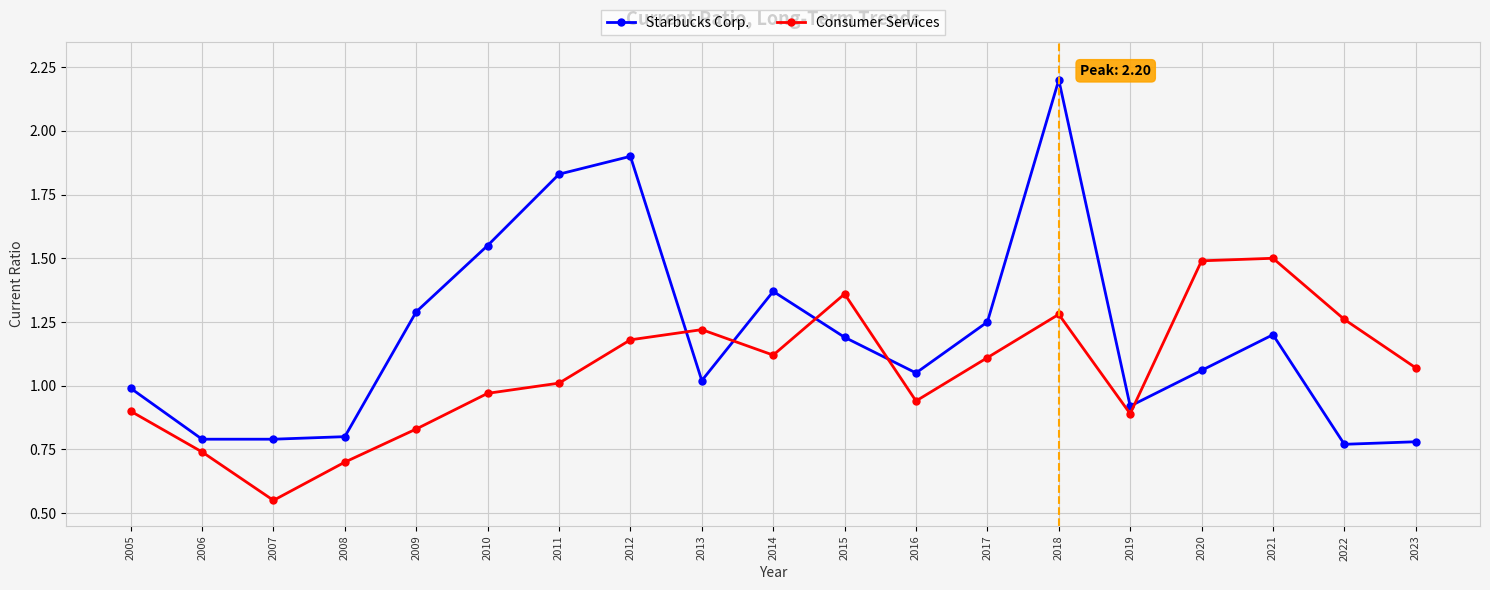

What is the sum of all Consumer Services values?

20.1